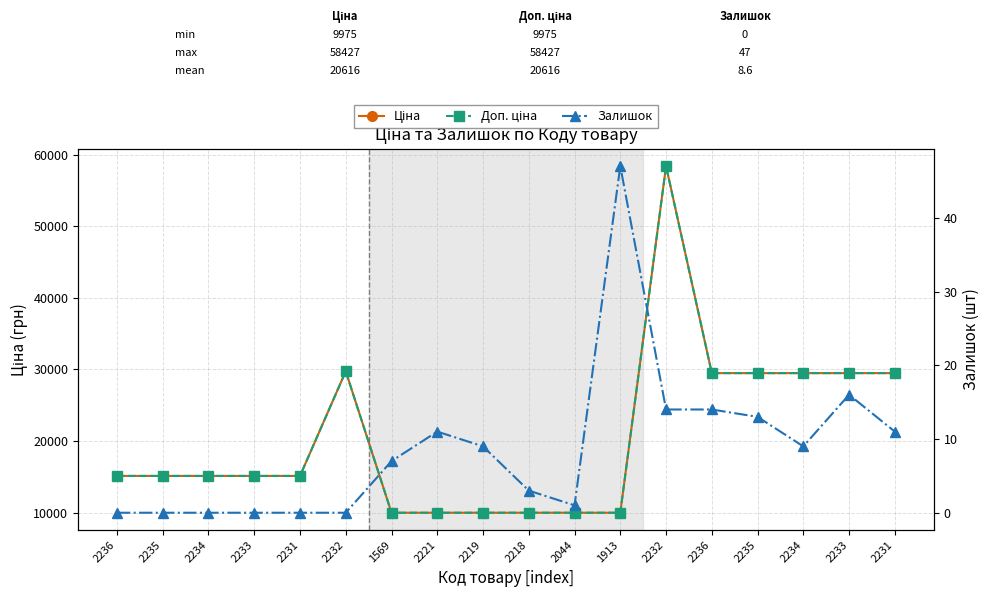

What is the total value across all series at 2235?

30240.0